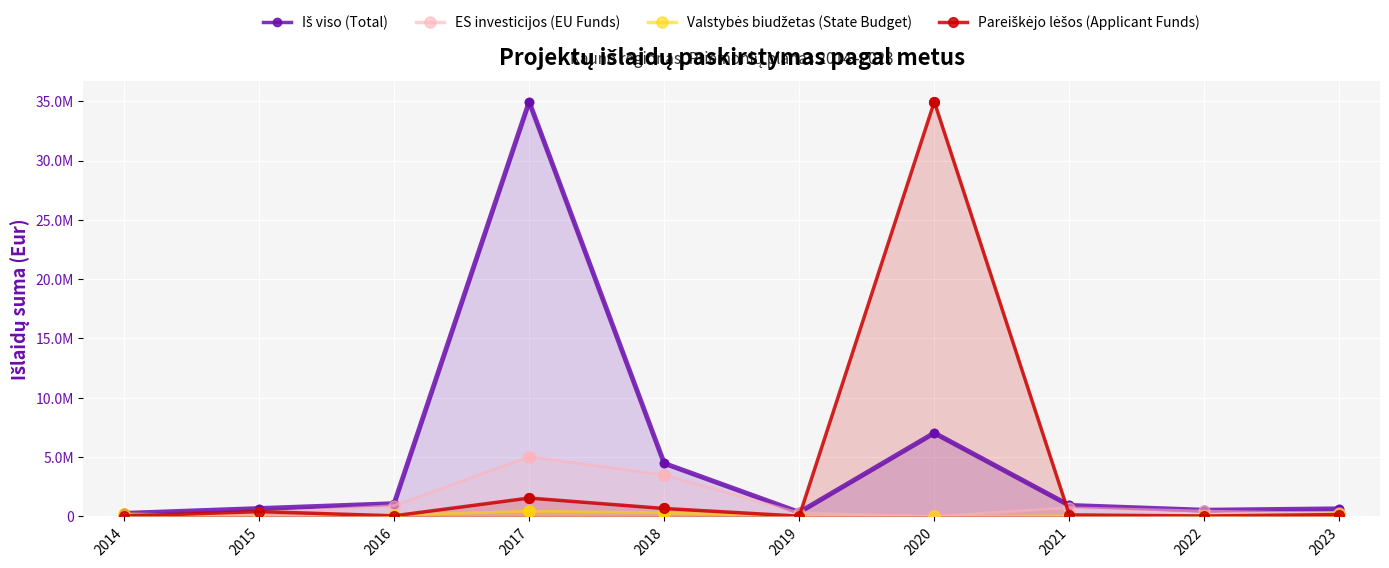

Which series has the largest total across all categories?

Iš viso (Total)